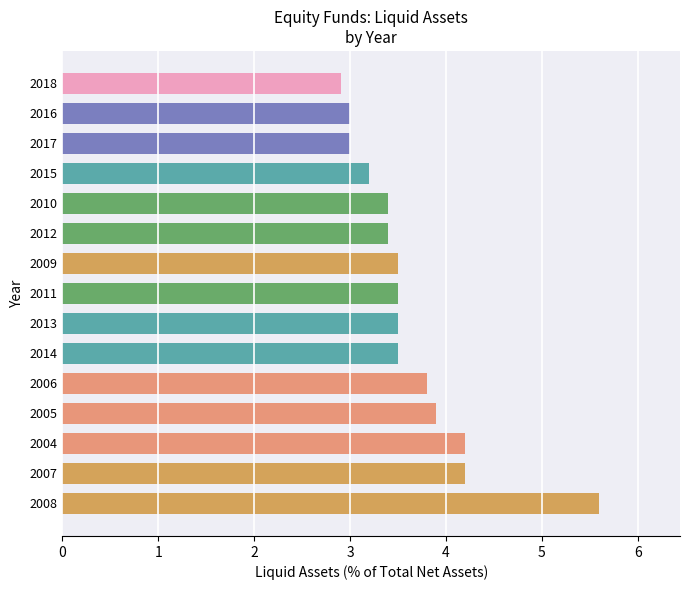

Reading bottom to top, extract all data points from this chart.

5.6	4.2	4.2	3.9	3.8	3.5	3.5	3.5	3.5	3.4	3.4	3.2	3.0	3.0	2.9